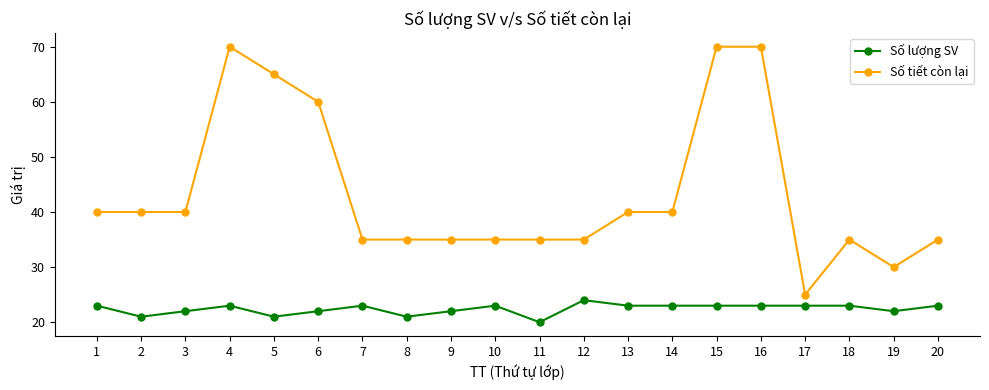

The Số lượng SV series shows 10 at 12. True or false?

False